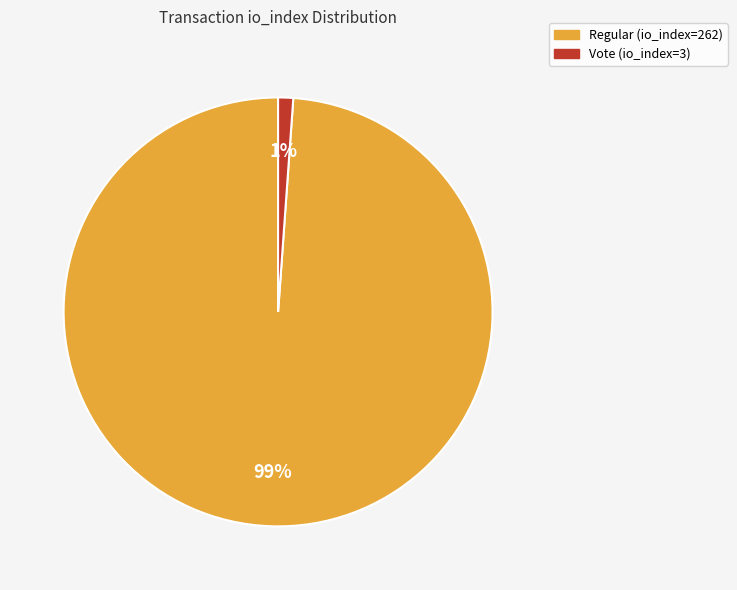

What is the largest slice in the pie chart?

Regular (io_index=262)